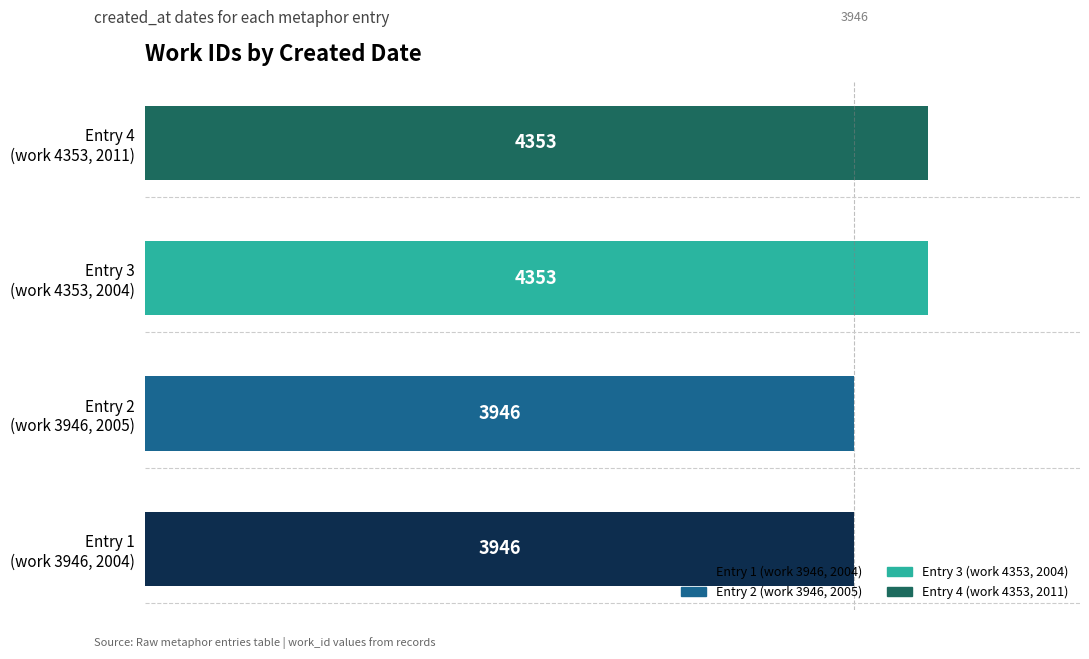

Reading bottom to top, extract all data points from this chart.

3946	3946	4353	4353